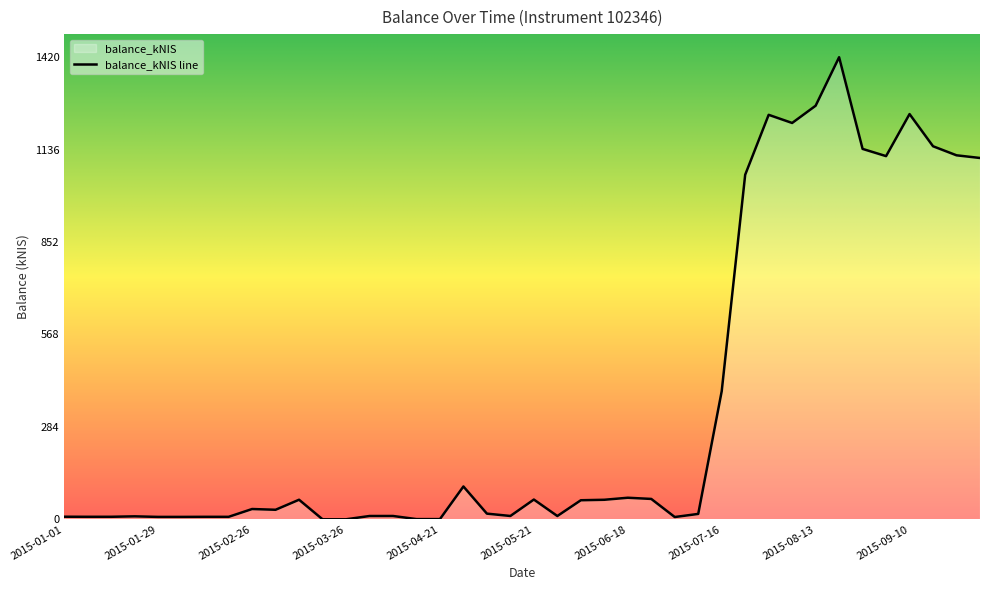

What is the change in value from 2015-01-08 to 2015-07-30?

+1235.7